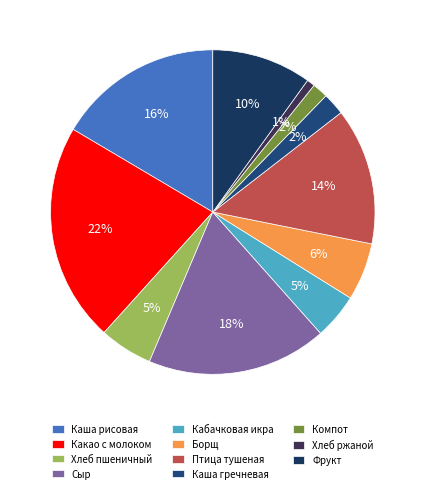

Is it true that Фрукт is 1% of the pie?

False